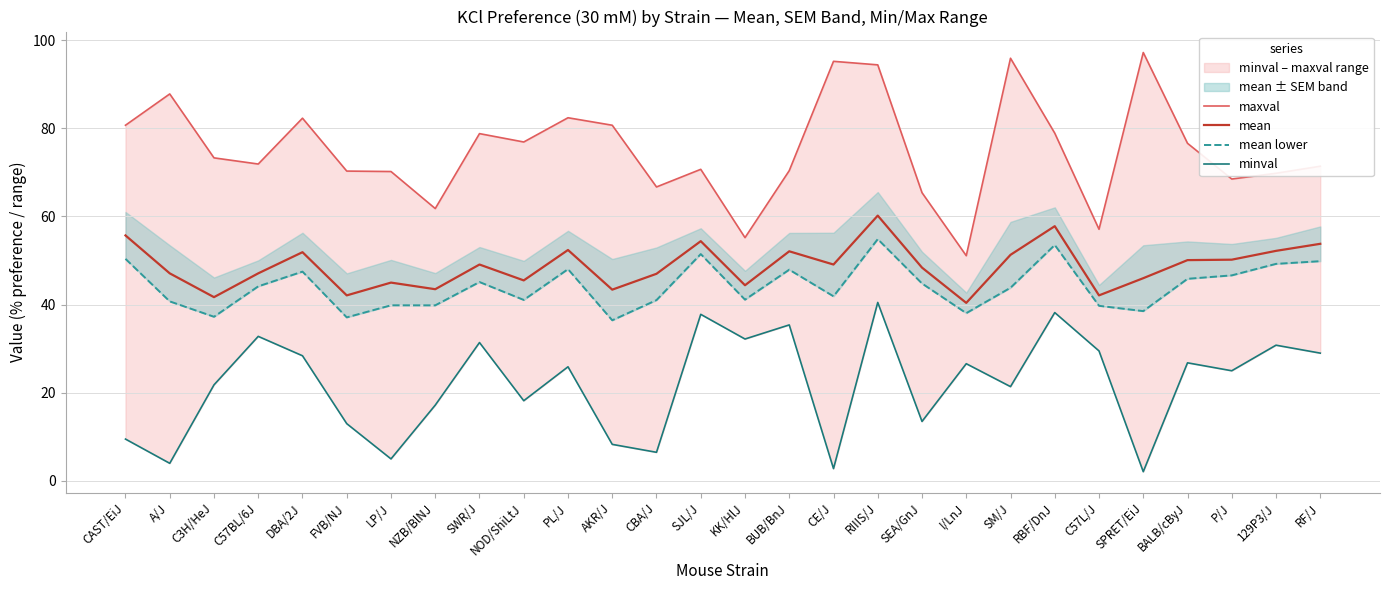

True or false: mean has a value of 30.9 at A/J.

False